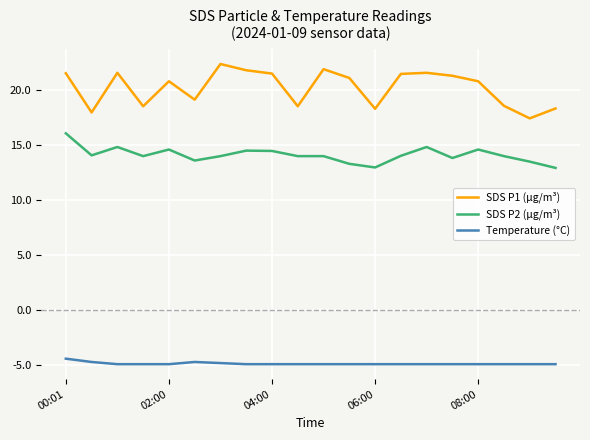

Which series has the largest range (max minus min)?

SDS P1 (µg/m³)